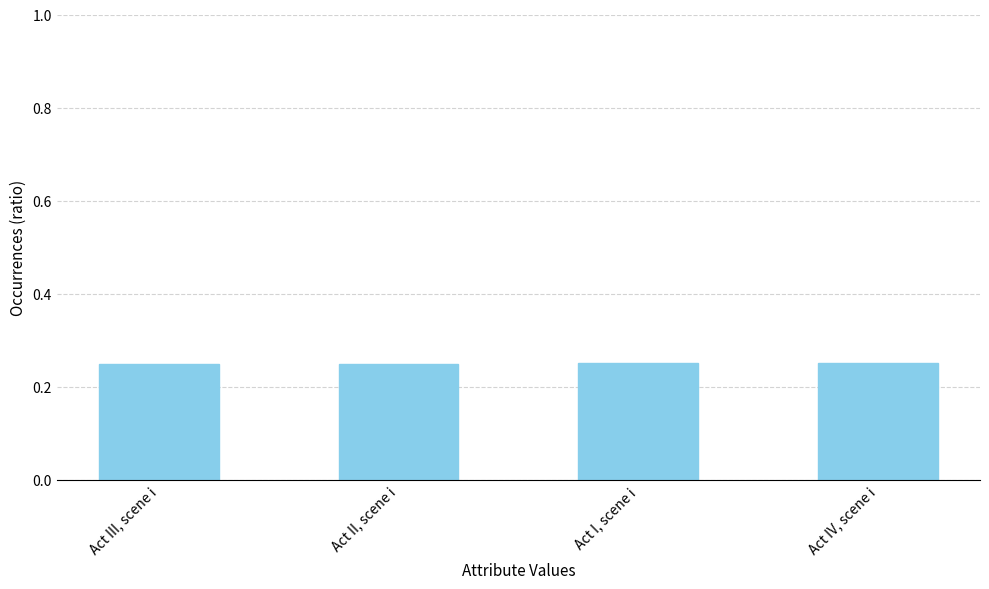

List the labels in order of value, largest first.

Act IV, scene i, Act I, scene i, Act II, scene i, Act III, scene i